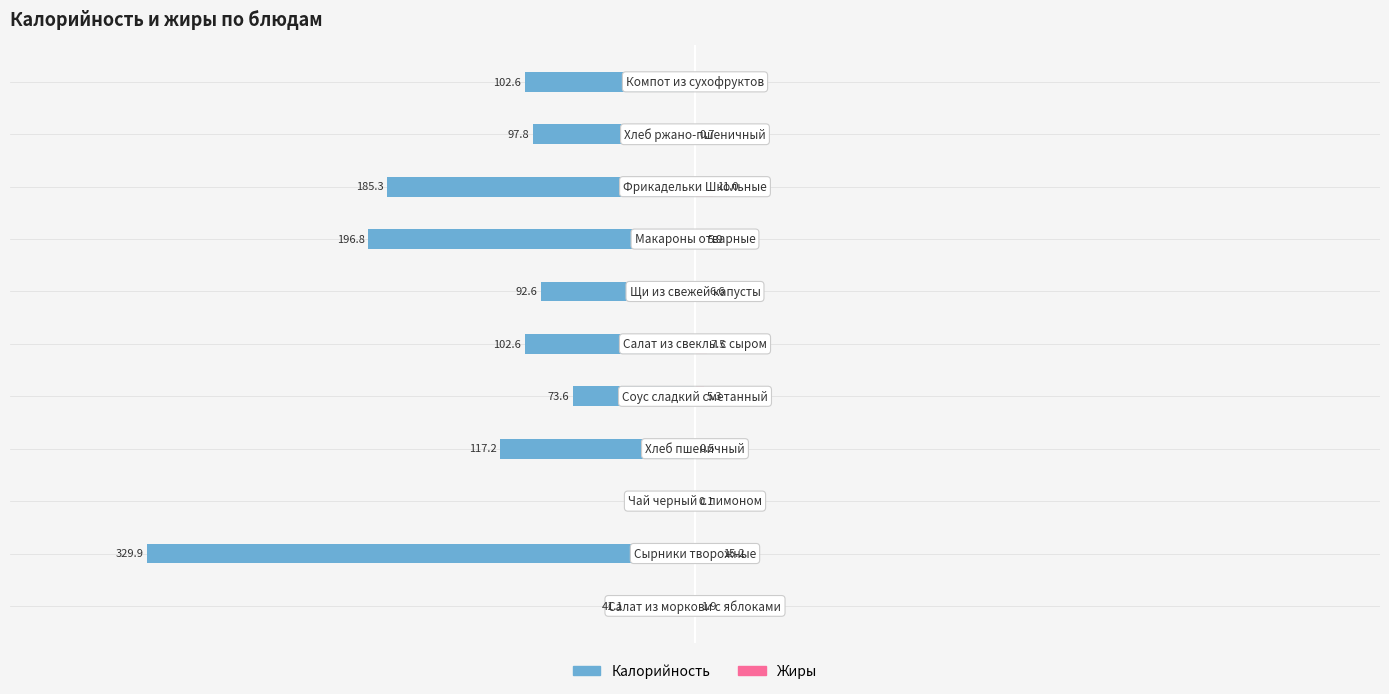

What is the difference between the maximum and minimum values in the Калорийность series?

329.9